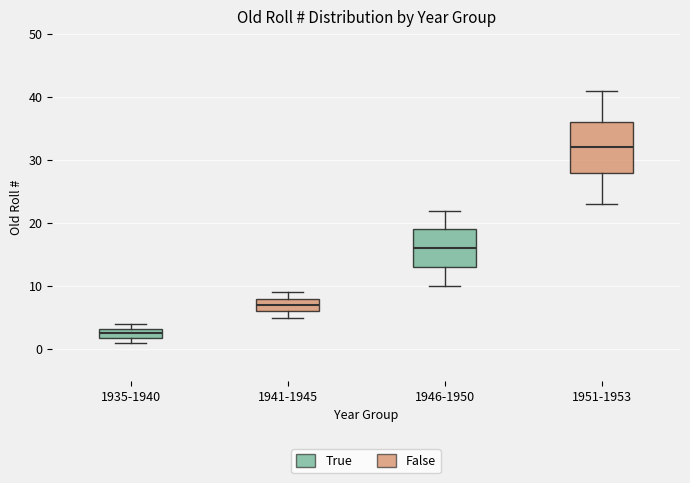

Reading left to right, read every box against the y-axis: the position of its median line, the range the box covers, and the ends of its whiskers. The values are not printed on the chart, so give them approximately, as read against the axis.

1935-1940: median 3 (inside the box), box 2 to 3, whiskers 1 to 4
1941-1945: median 7, box 6 to 8, whiskers 5 to 9
1946-1950: median 16, box 13 to 19, whiskers 10 to 22
1951-1953: median 32, box 28 to 36, whiskers 23 to 41